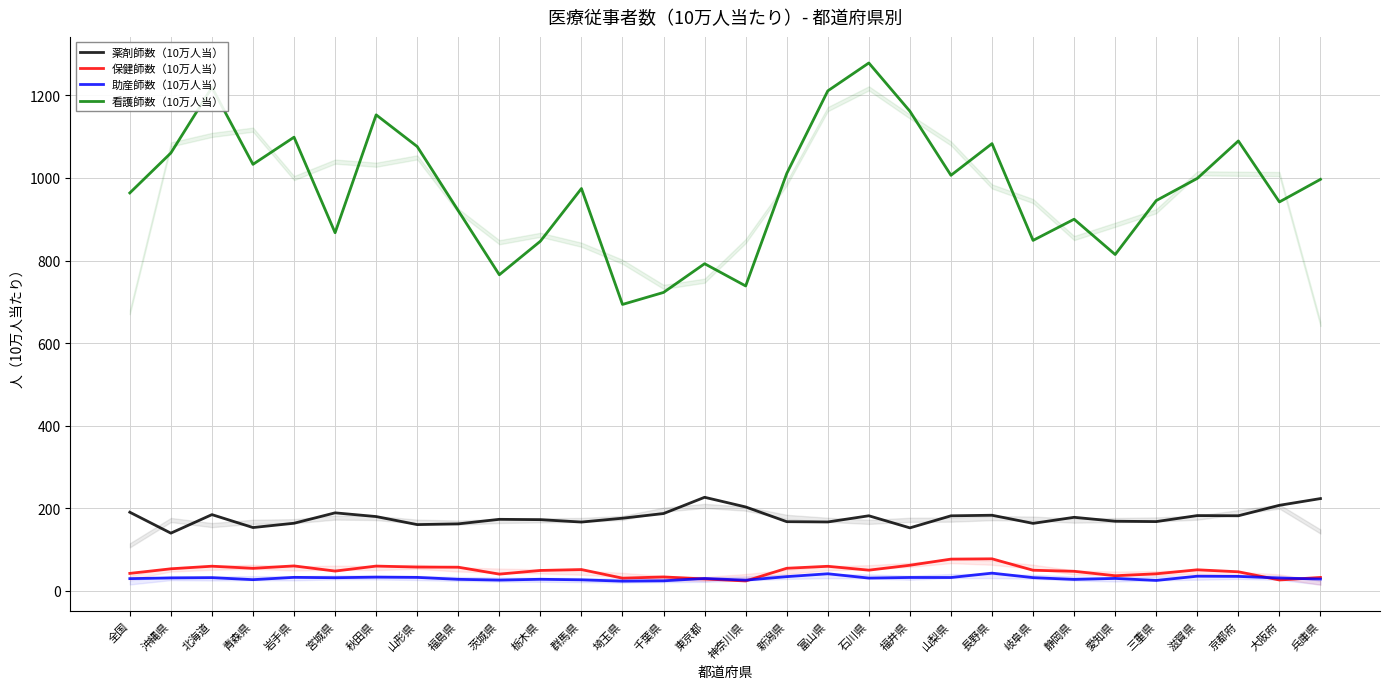

What is the difference between the maximum and minimum values in the 薬剤師数（10万人当） series?

86.9